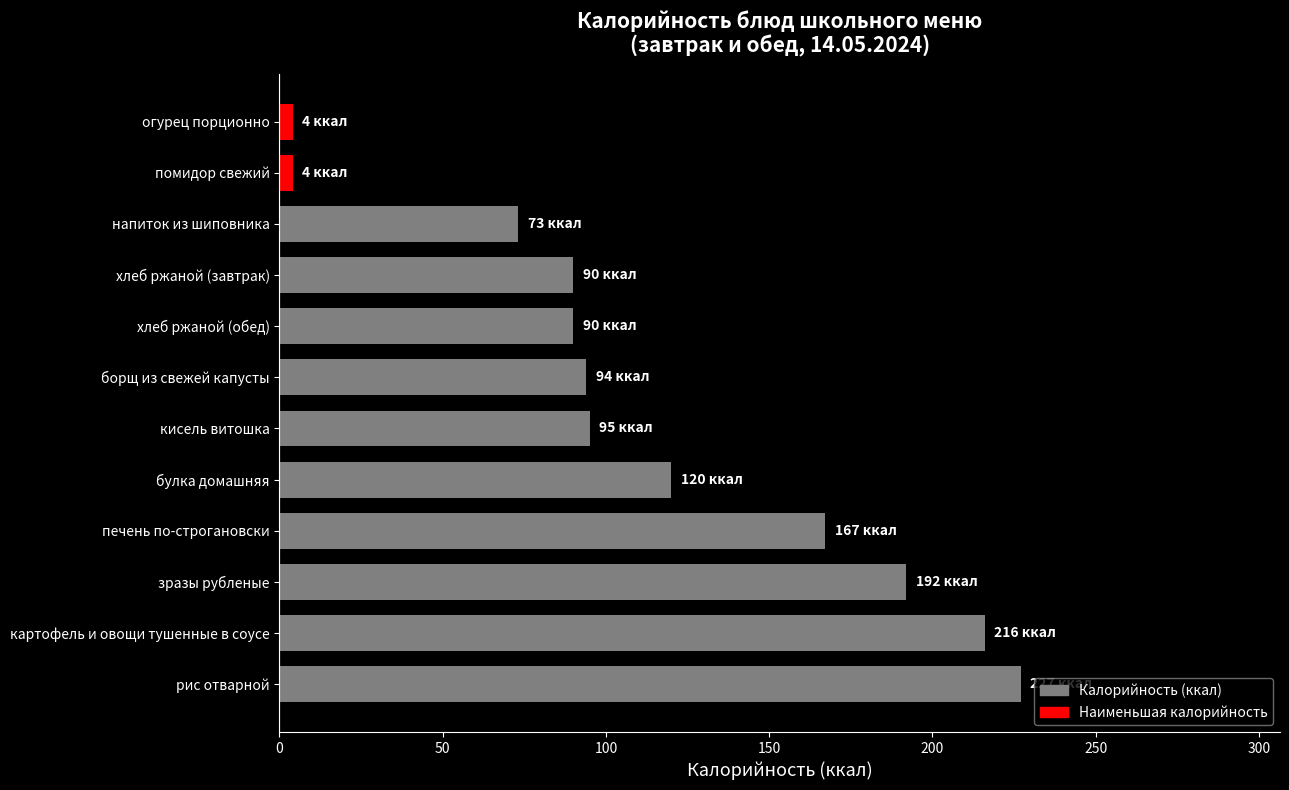

What is the difference between the maximum and second lowest values?

223